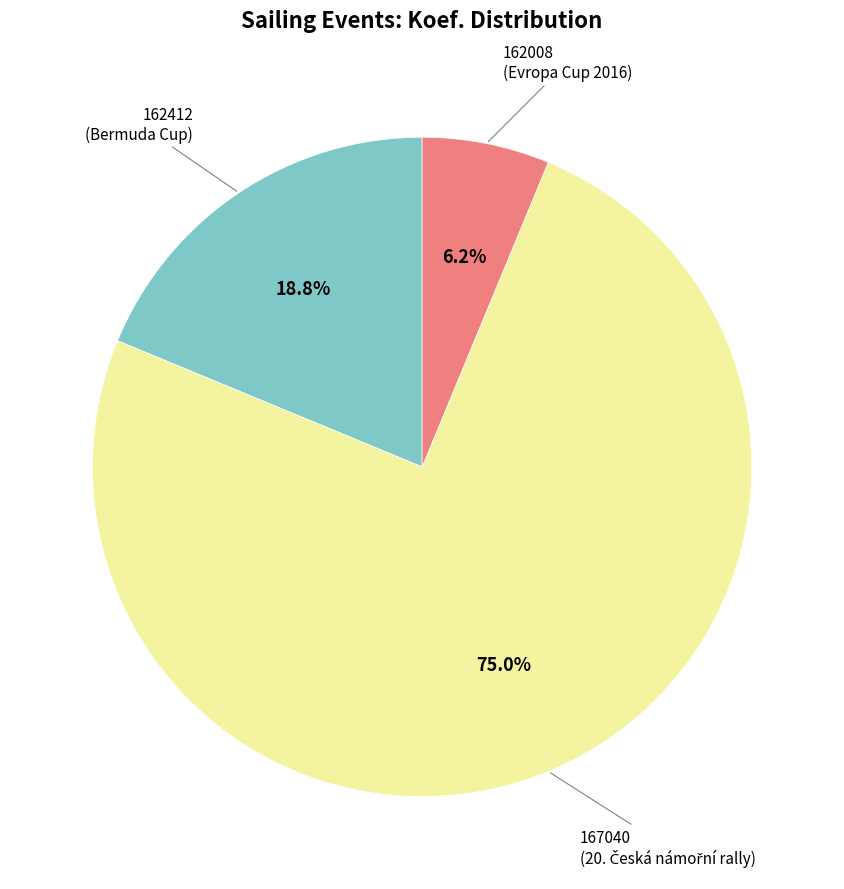

To the nearest percent, what is the difference between the largest and smallest slice percentages?

69%